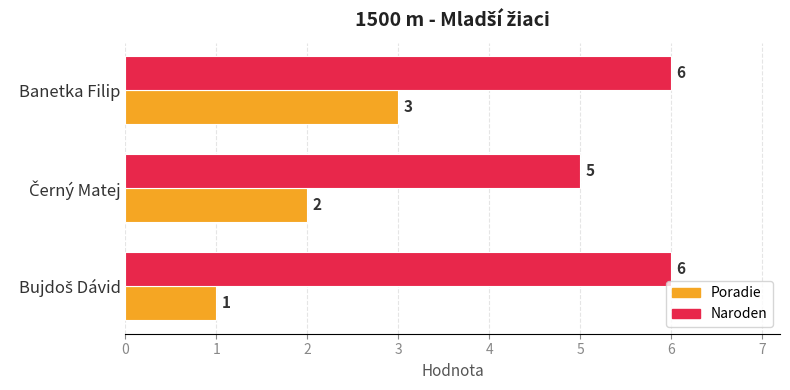

What are all the series names shown in the legend?

Poradie, Naroden